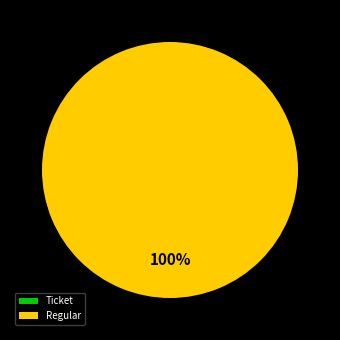

Is it true that Regular is 88% of the pie?

False